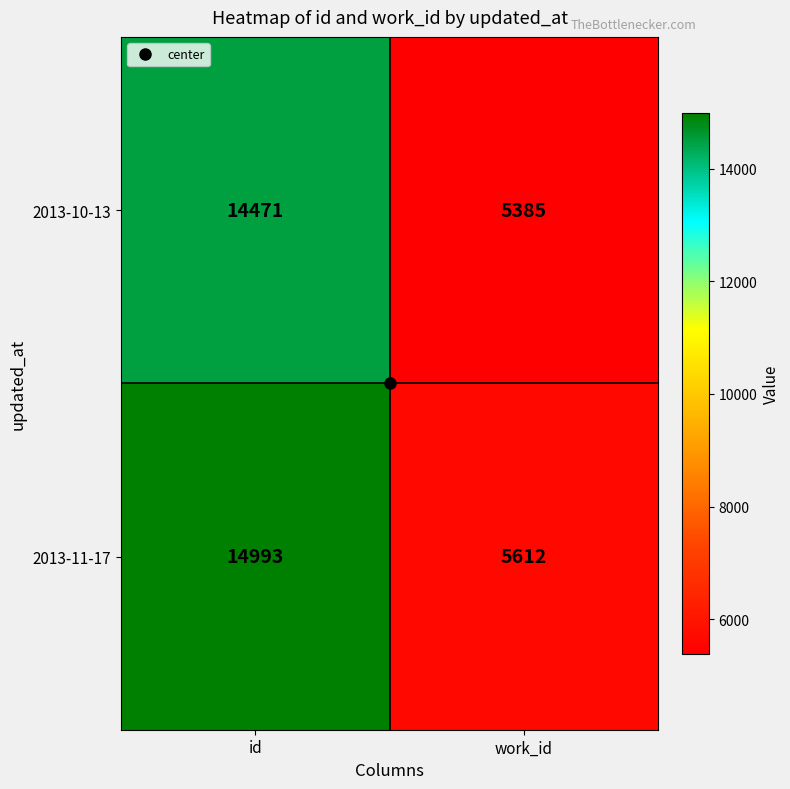

What is the difference between the 2013-10-13 values at work_id and id?

9086